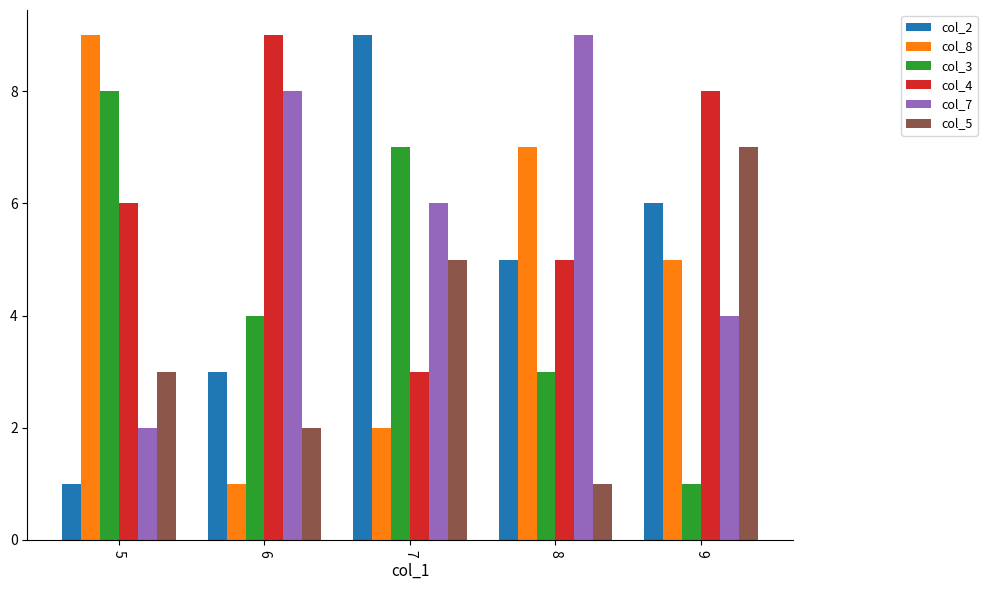

What is the sum of the col_5 values at 6 and 9?

9